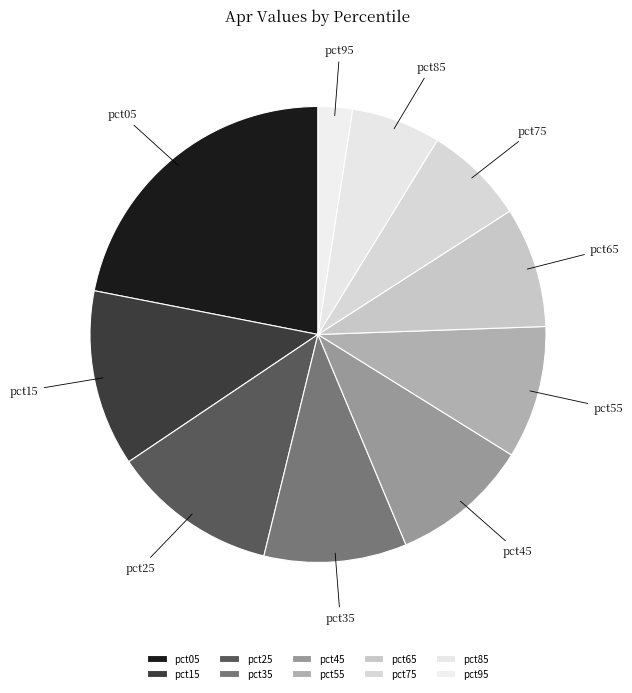

Is the sum of pct45 and pct95 greater than half?

No